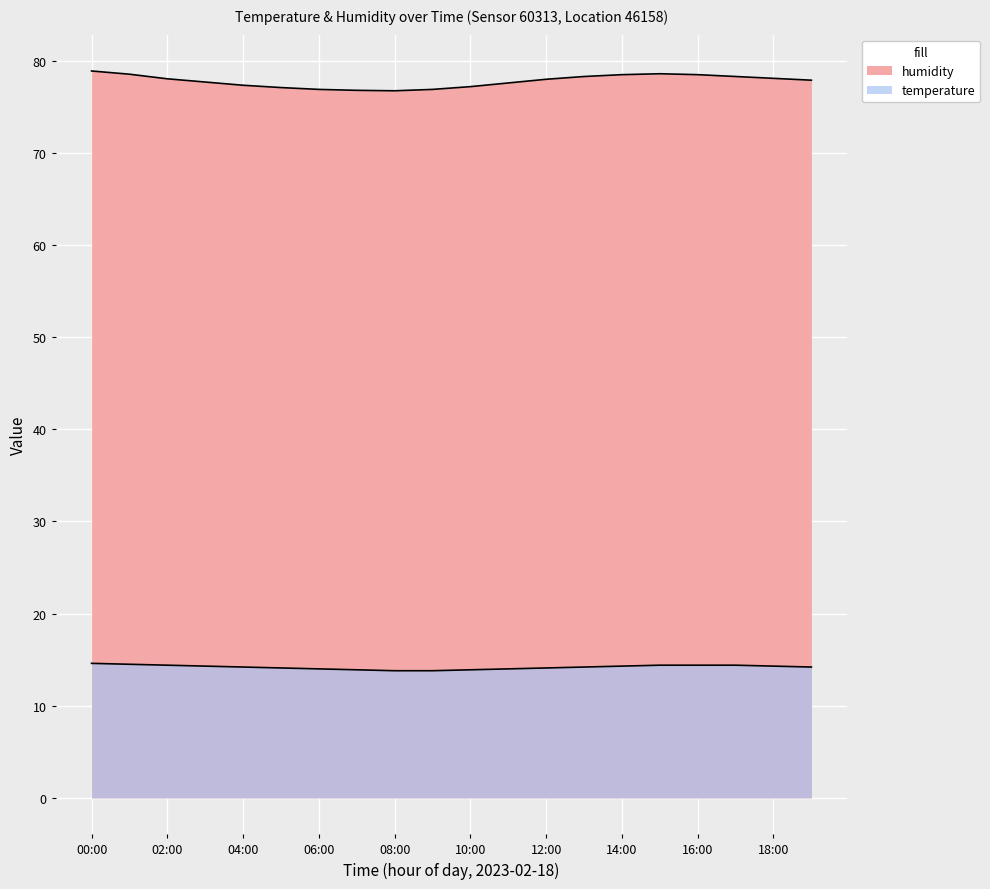

Where does the humidity series first go above 78?

00:00